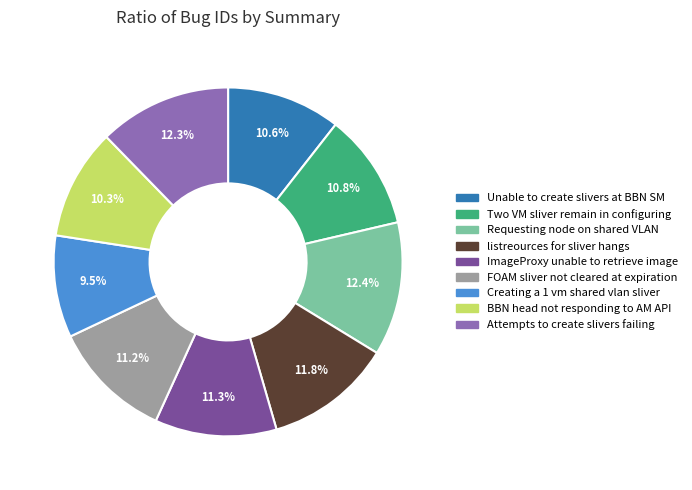

Does any single category account for the majority?

No